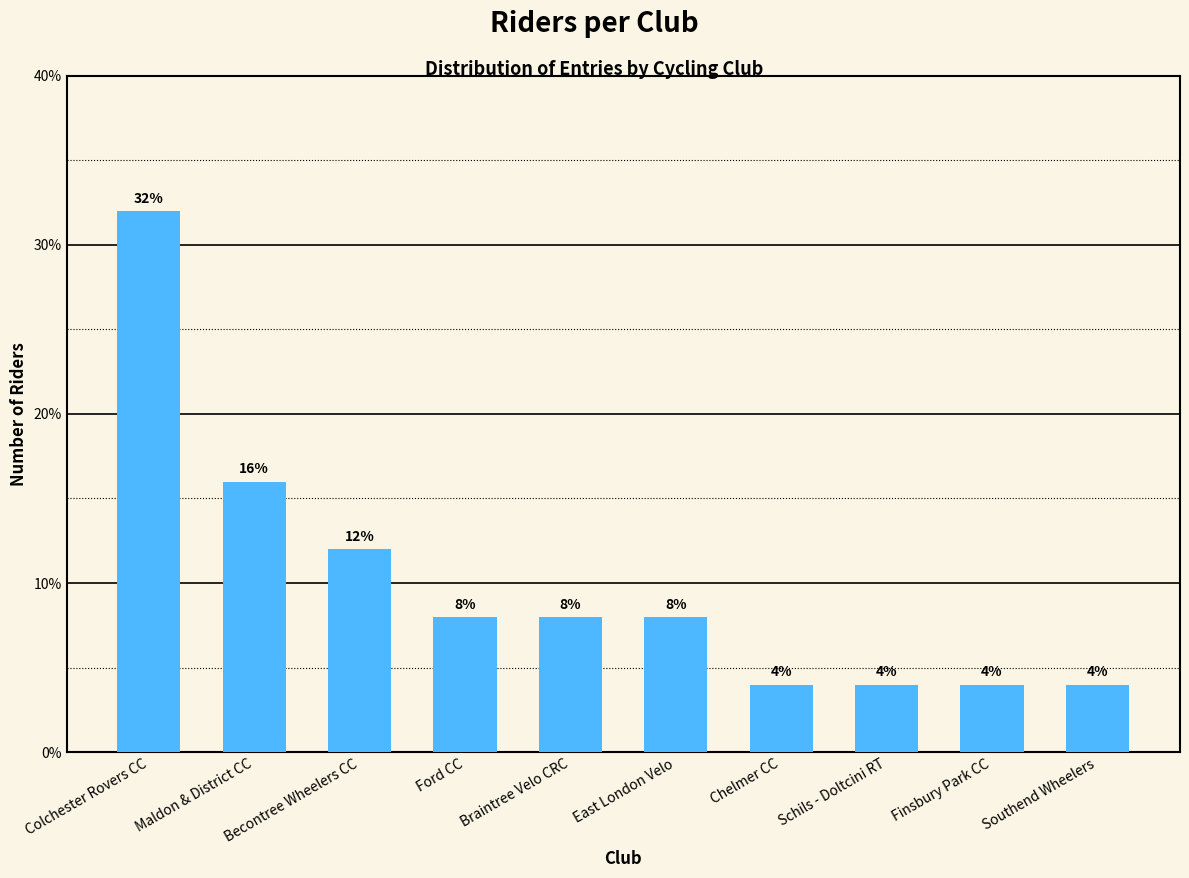

What is the label of the 7th bar from the right?

Ford CC